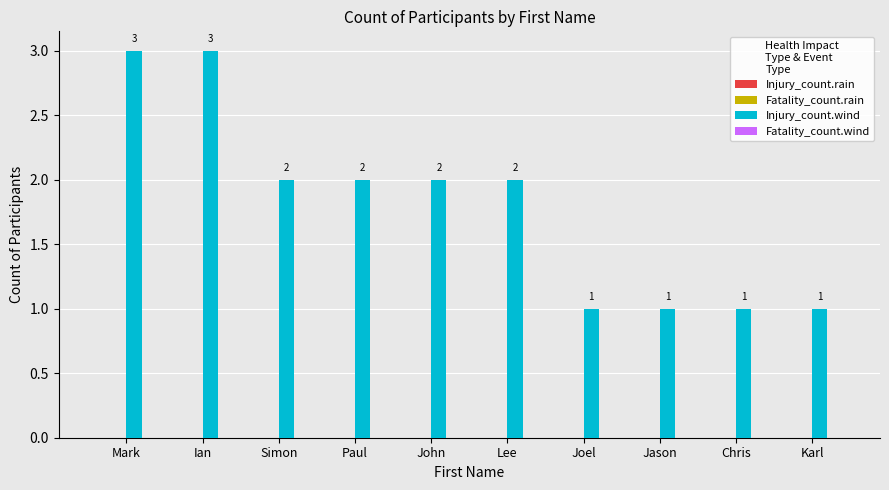

Are the bars horizontal?

No